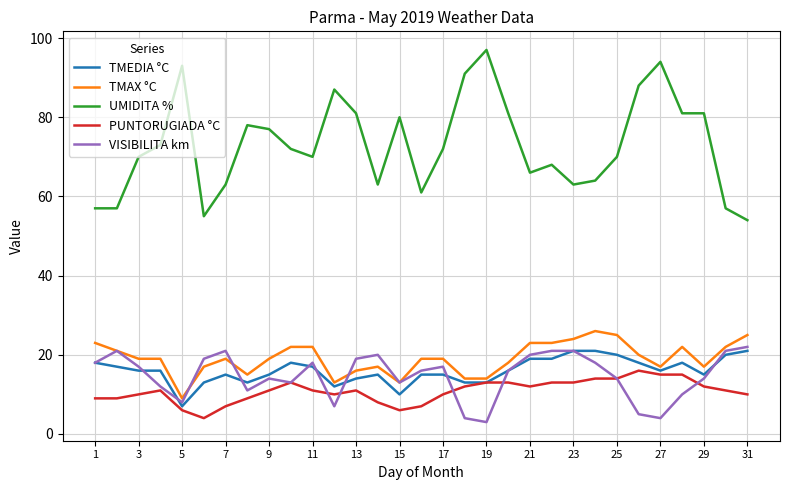

What is the average value of the TMAX °C series?

19